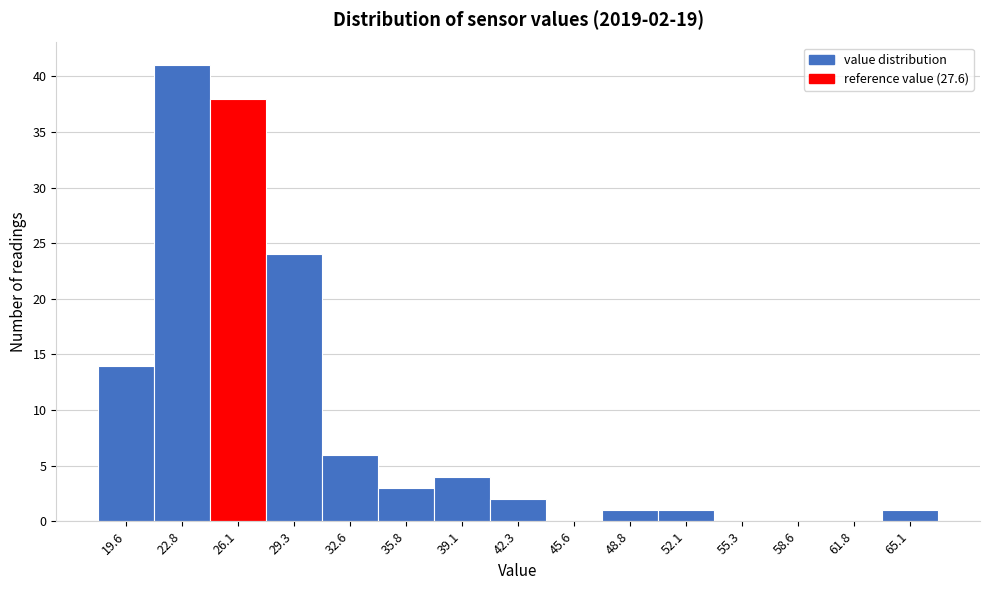

Reading right to left, what are all the values shown in this chart?

65.1=1	61.8=0	58.6=0	55.3=0	52.1=1	48.8=1	45.6=0	42.3=2	39.1=4	35.8=3	32.6=6	29.3=24	26.1=38	22.8=41	19.6=14